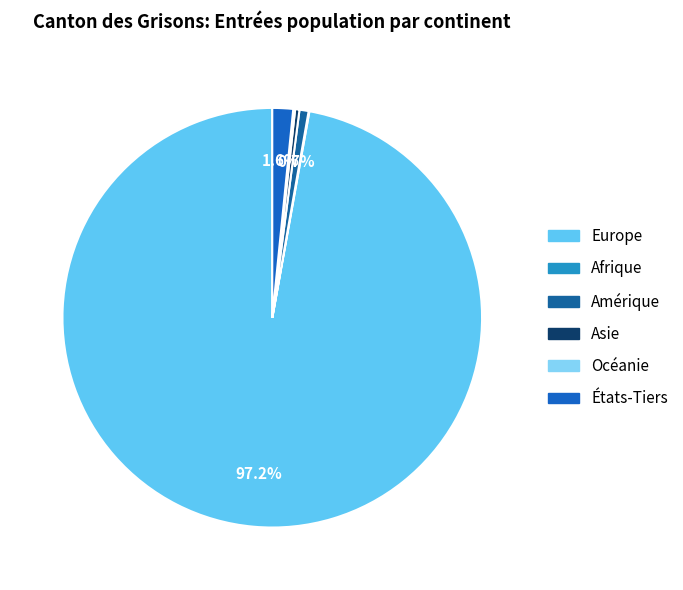

Is there a majority slice in this chart?

Yes